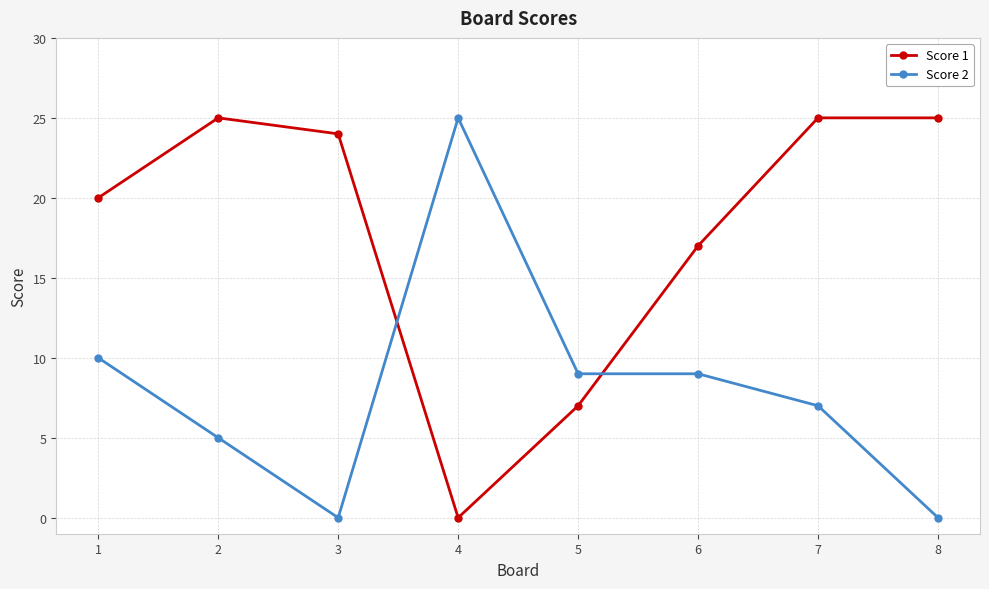

What is the maximum value for Score 2?

25